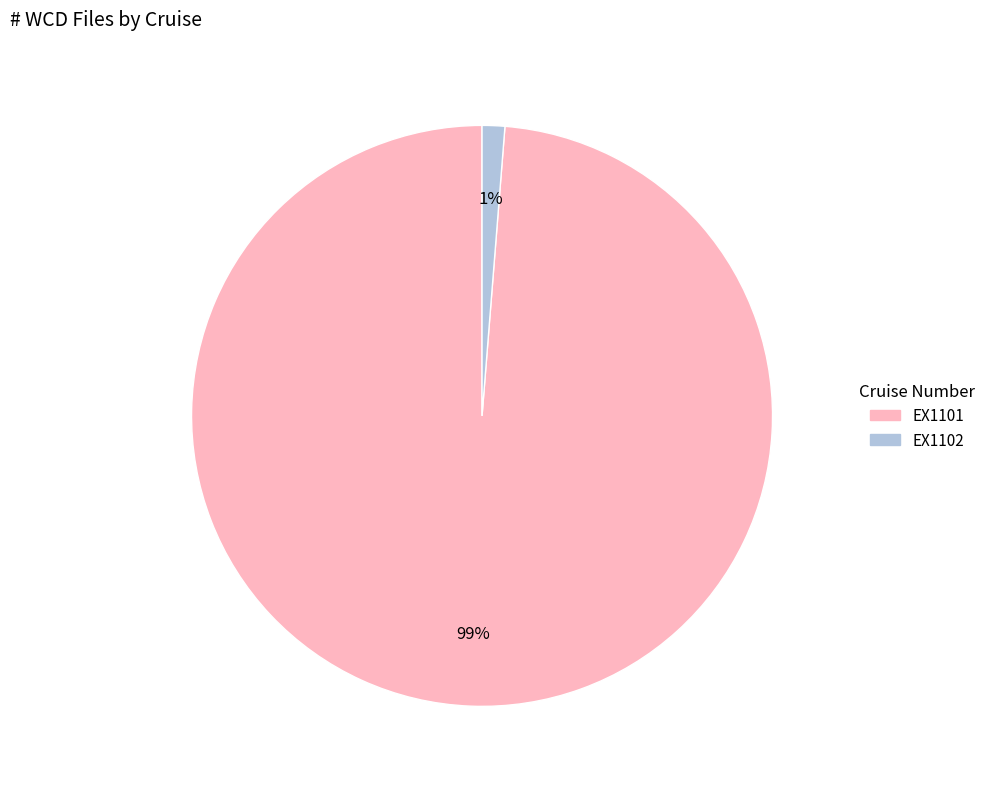

Is EX1102 the majority of the pie?

No